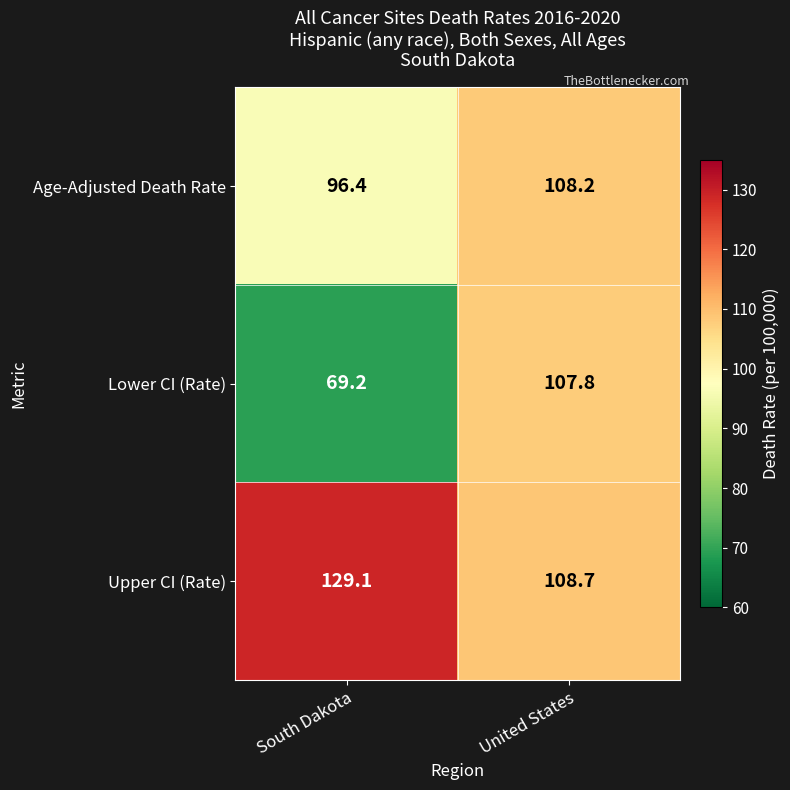

What value does the Upper CI (Rate) series have at South Dakota?

129.1